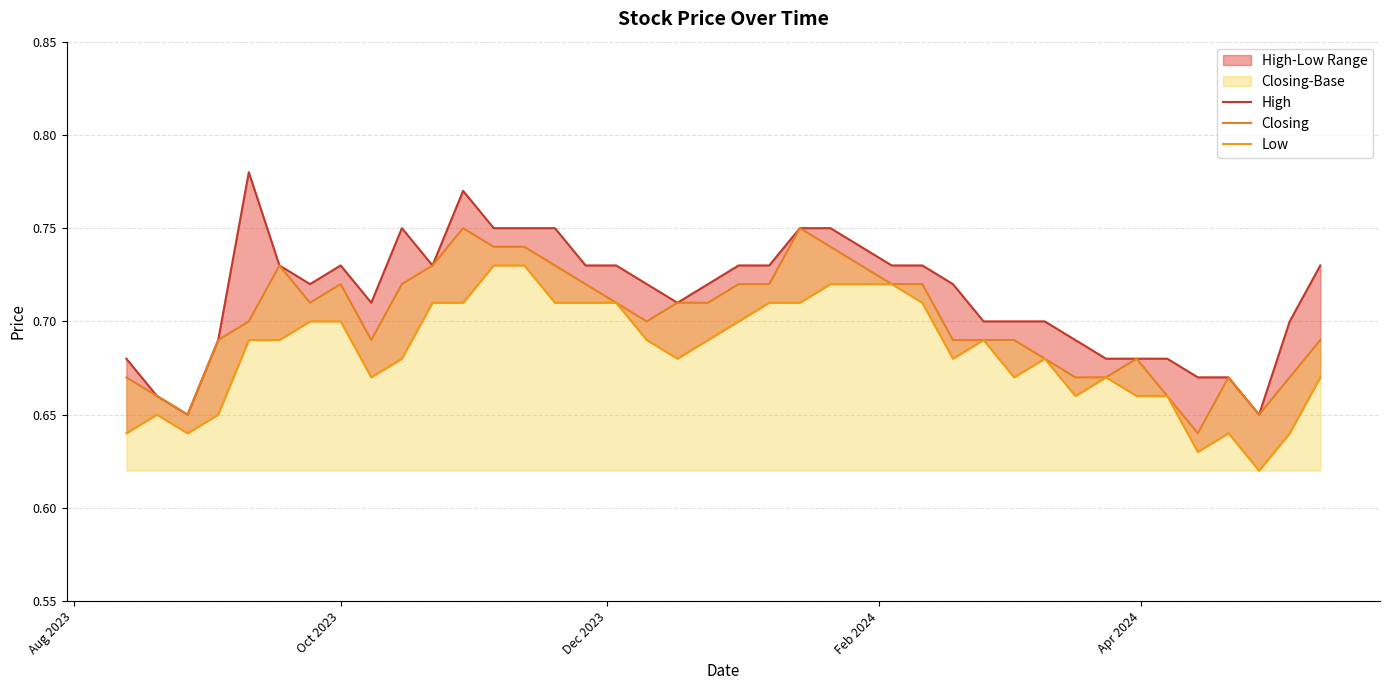

What are all the series names shown in the legend?

High, Closing, Low